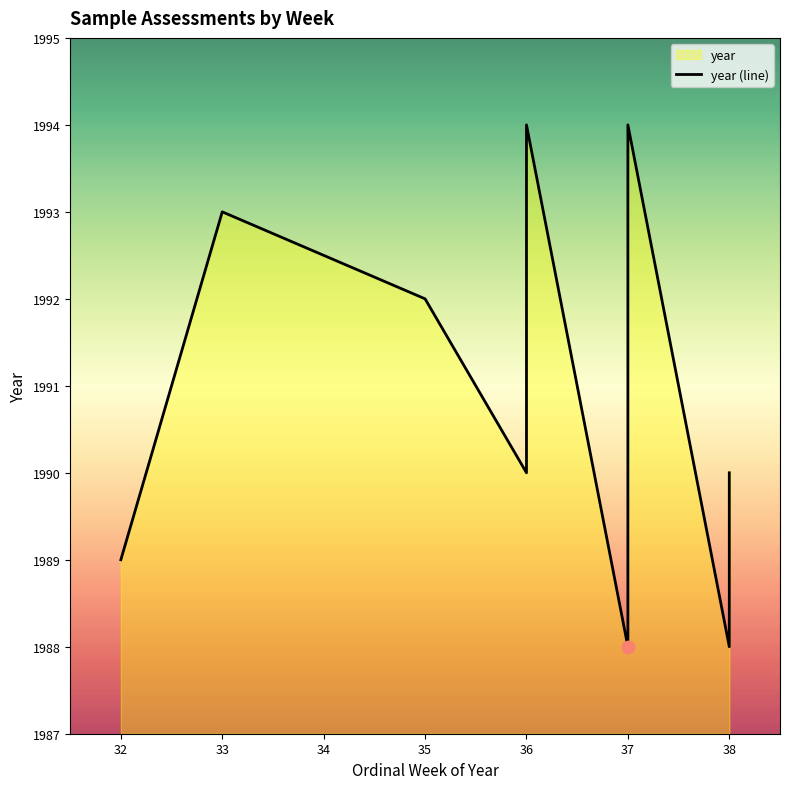

What is the ratio of the value at 37 to the value at 36?

1.0